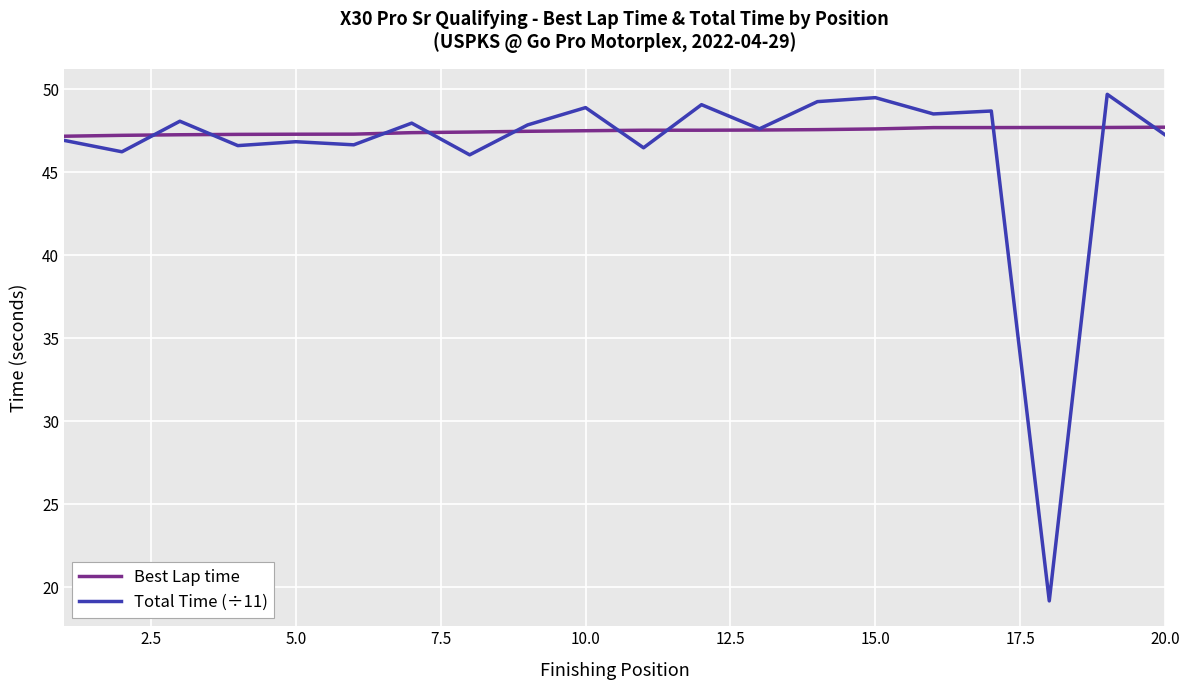

Which series has the widest spread of values?

Total Time (÷11)